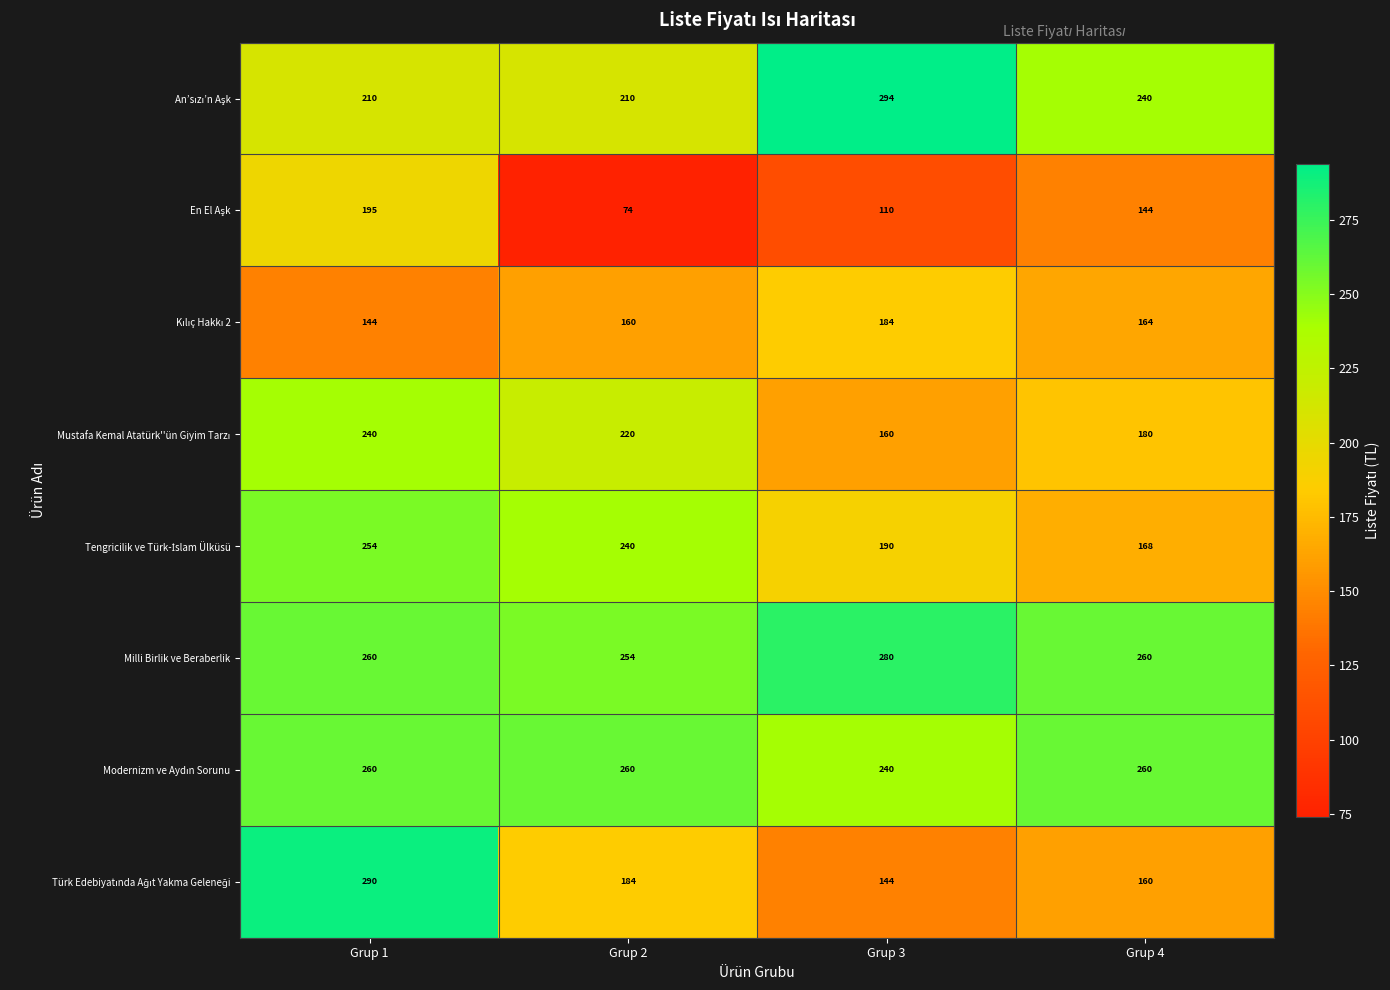

Which label corresponds to the largest value in the chart?

Grup 3